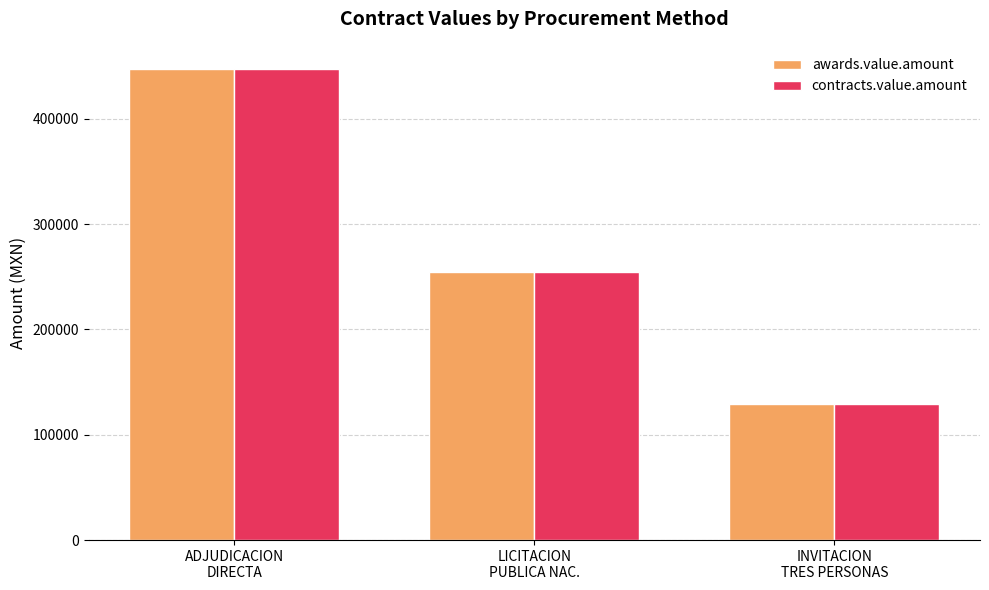

What is the lowest value of the contracts.value.amount series?

129418.6